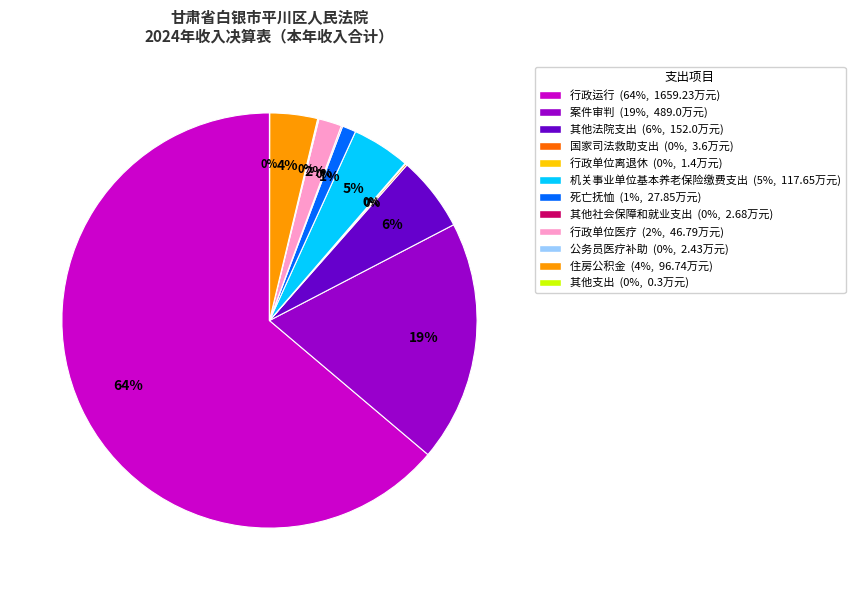

Which has a higher value, 案件审判 or 行政单位医疗?

案件审判